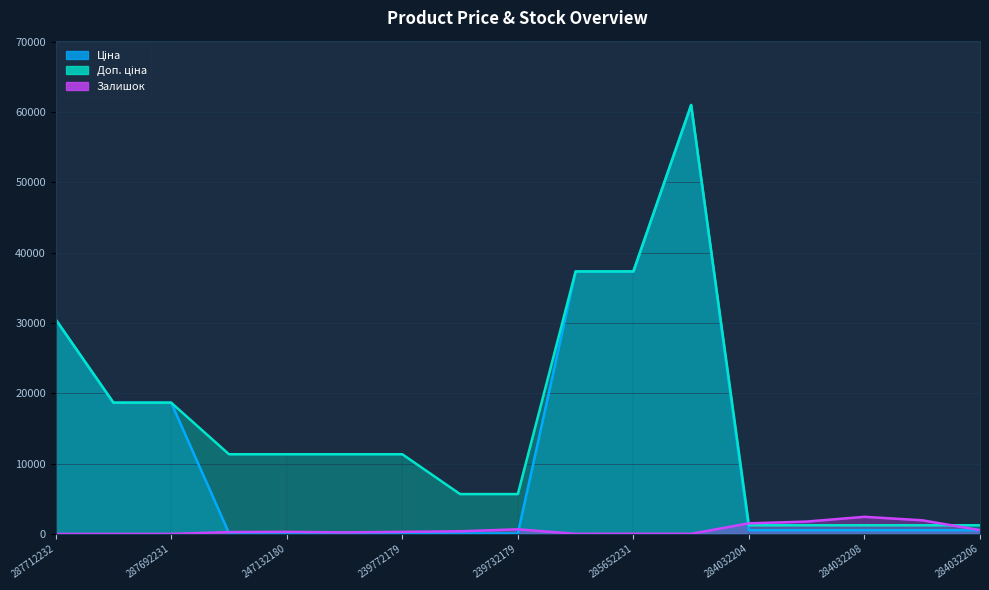

What is the label of the 10th point from the right?

239732195